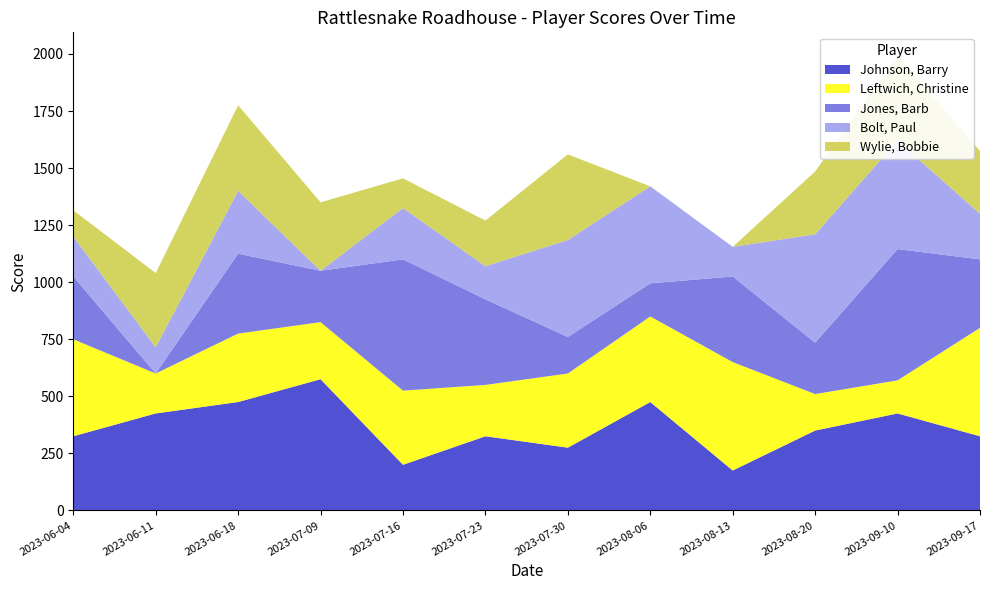

Reading left to right, transcribe all the data shown in this chart.

Johnson, Barry: 325	425	475	575	200	325	275	475	175	350	425	325
Leftwich, Christine: 425	175	300	250	325	225	325	375	475	160	145	475
Jones, Barb: 275	0	350	225	575	375	160	145	375	225	575	300
Bolt, Paul: 175	115	275	0	225	145	425	425	130	475	475	200
Wylie, Bobbie: 115	325	375	300	130	200	375	0	0	275	375	275